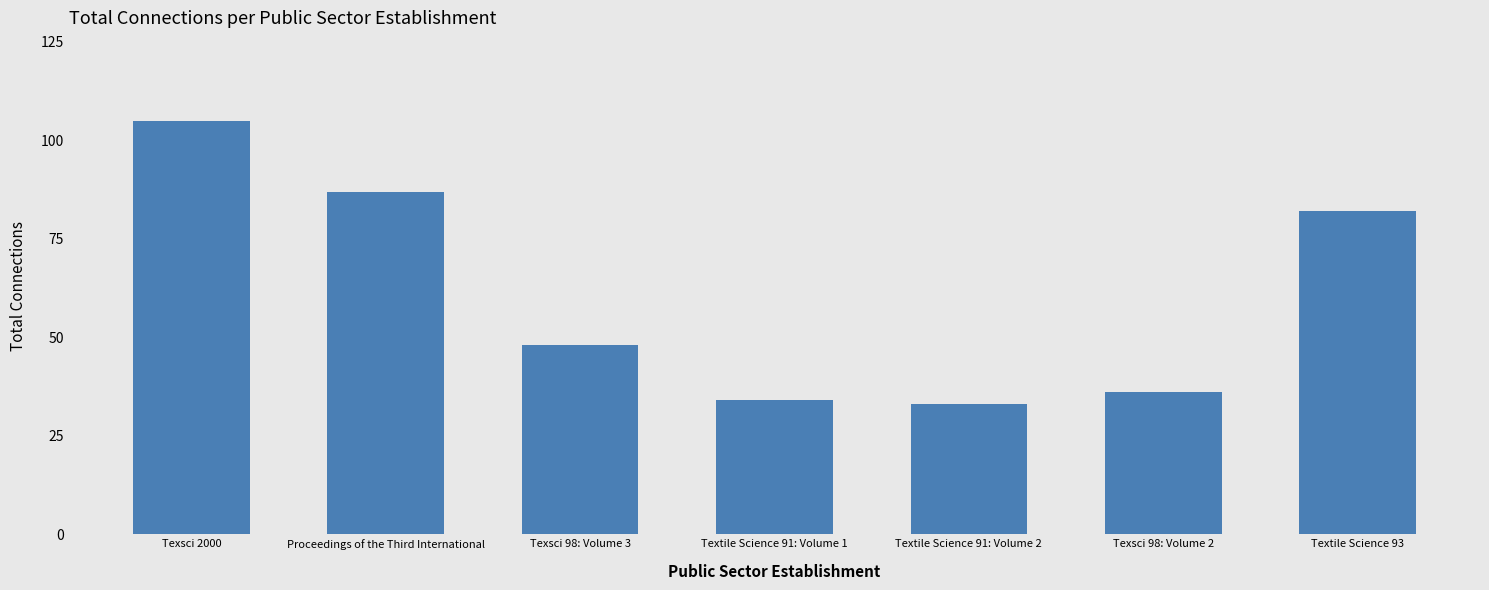

What is the greatest value displayed?

105